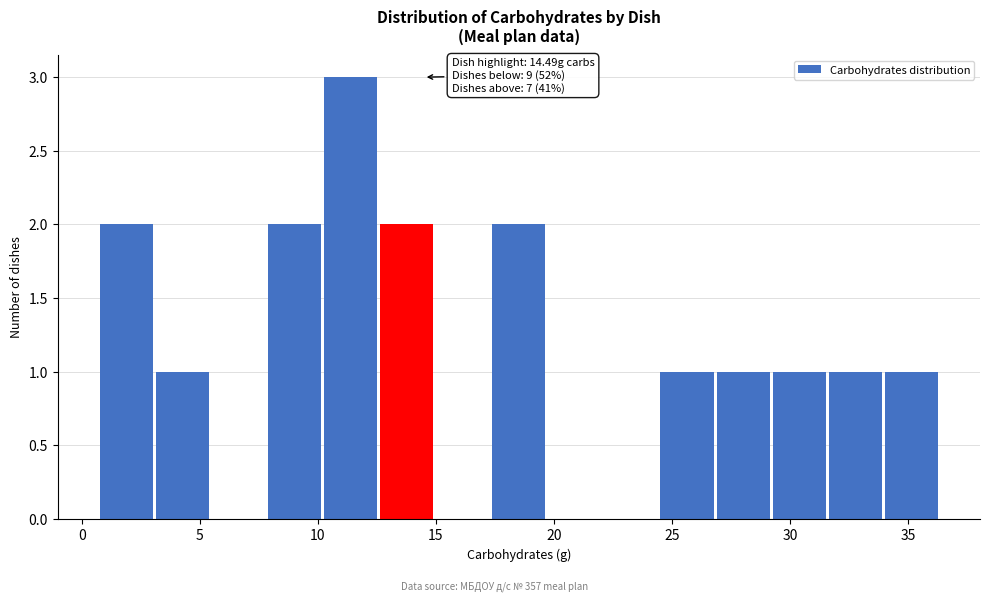

Which range on the x-axis has the tallest bar?

10.5 to 12.5